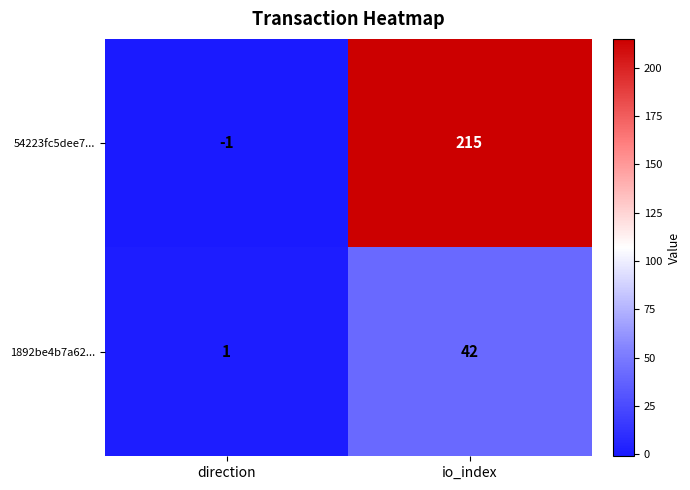

The value of 54223fc5dee7... at io_index is 331. True or false?

False